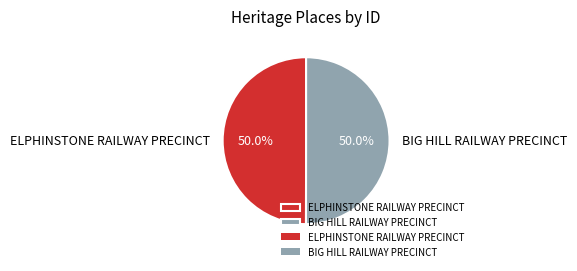

Approximately how many times larger is the value at BIG HILL RAILWAY PRECINCT compared to ELPHINSTONE RAILWAY PRECINCT?

1.0